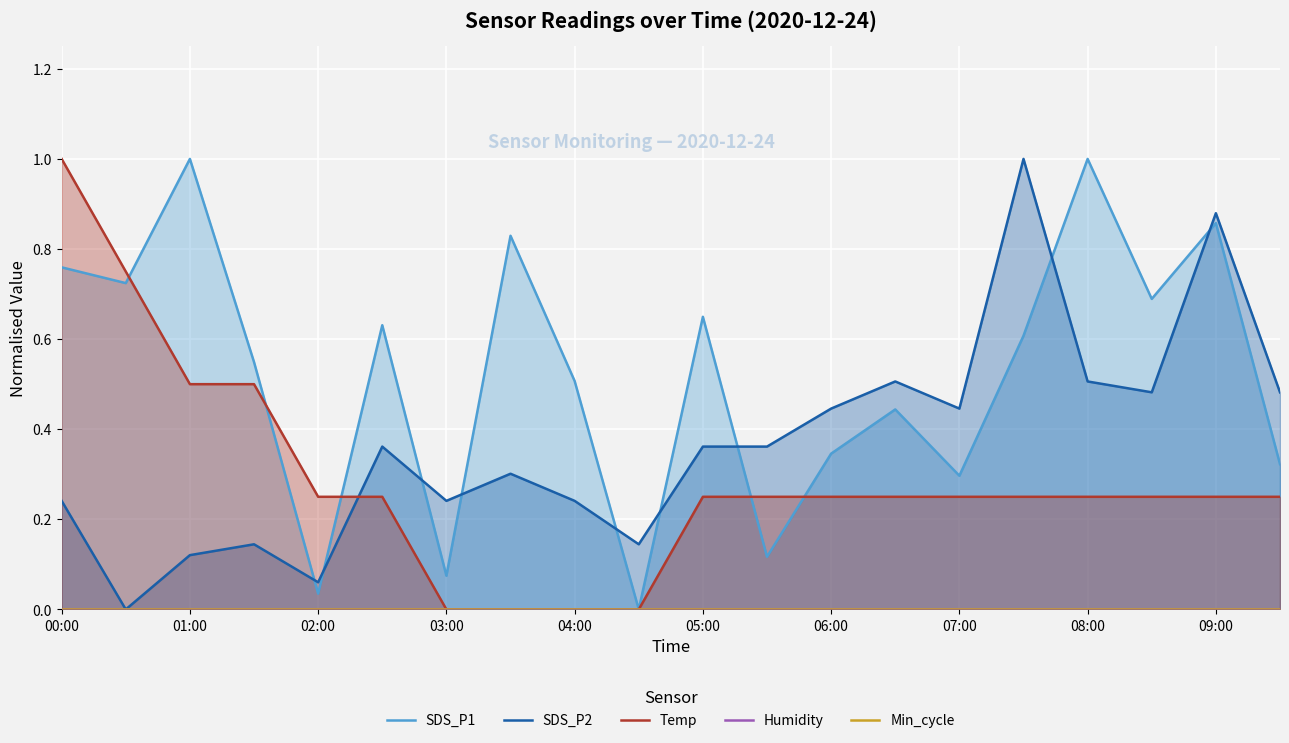

At how many categories does at least one series exceed 0?

20